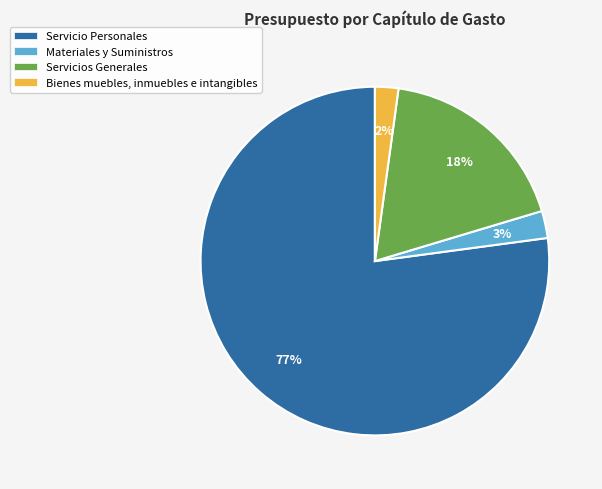

Rank the categories by value from lowest to highest.

Bienes muebles, inmuebles e intangibles, Materiales y Suministros, Servicios Generales, Servicio Personales